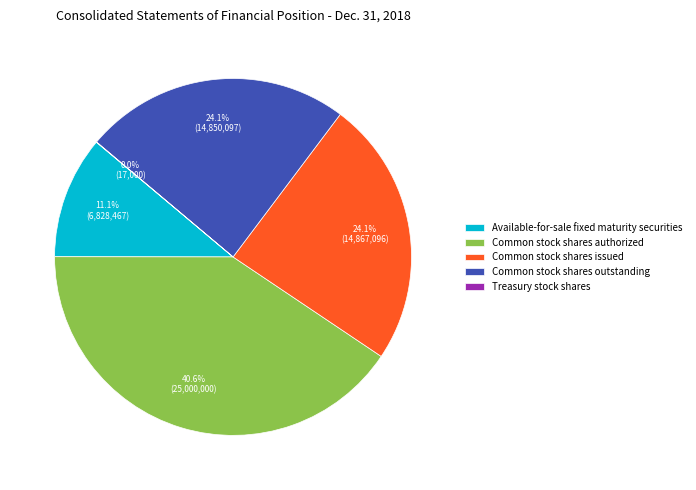

What percentage is the Available-for-sale fixed maturity securities slice, to the nearest percent?

11%